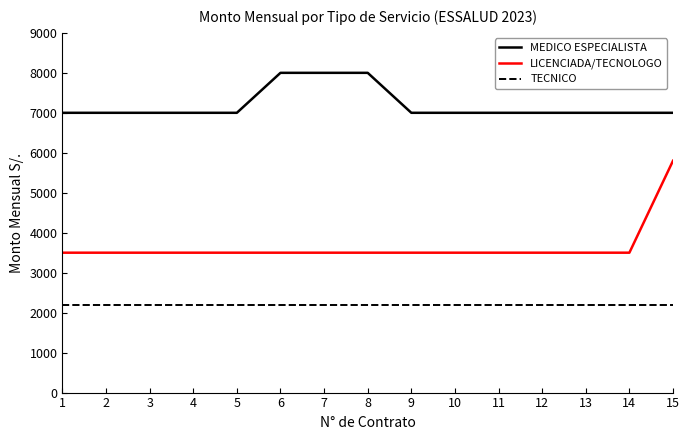

List the series in order of their peak value, highest first.

MEDICO ESPECIALISTA, LICENCIADA/TECNOLOGO, TECNICO